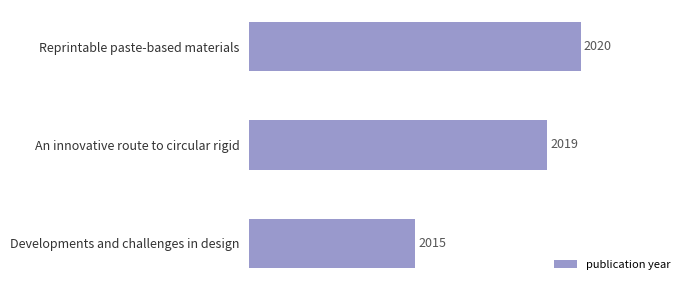

What is the greatest value displayed?

2020